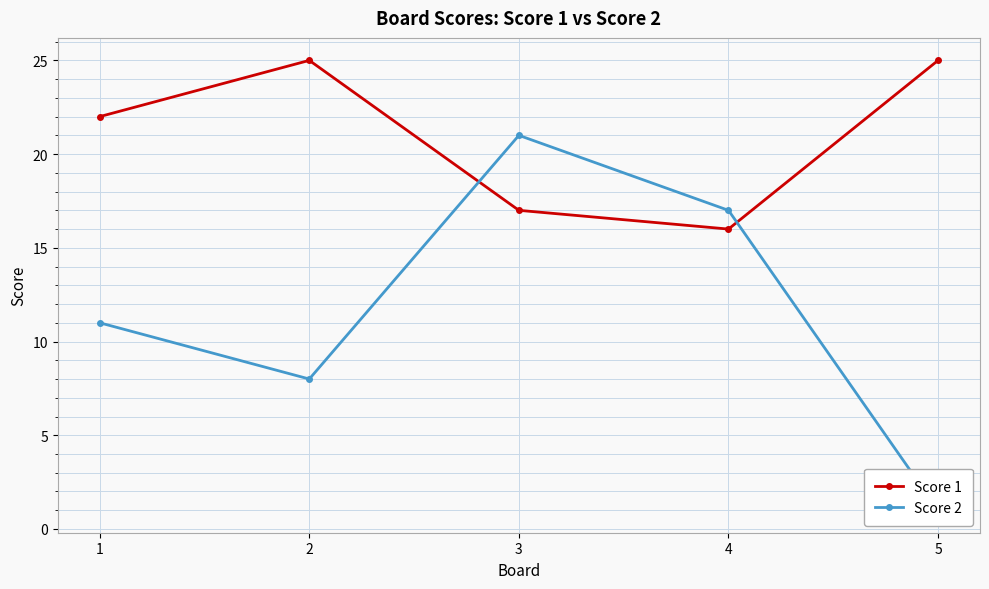

How many intersections are there between Score 2 and Score 1?

2